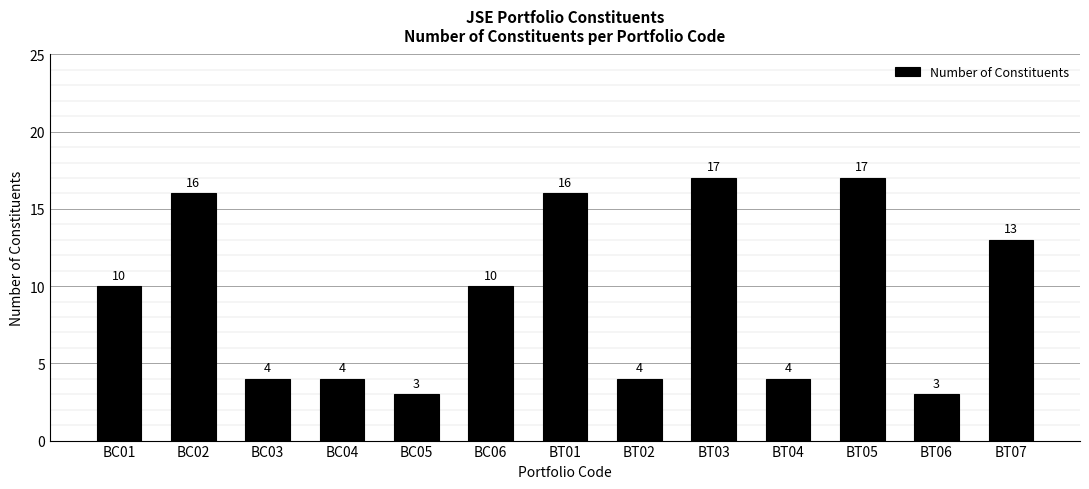

What is the smallest value displayed?

3